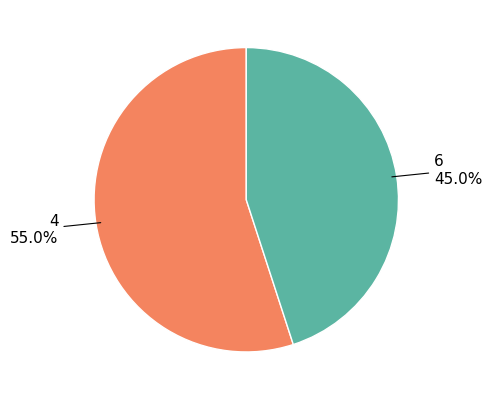

Is there any slice that represents more than half of the pie?

Yes